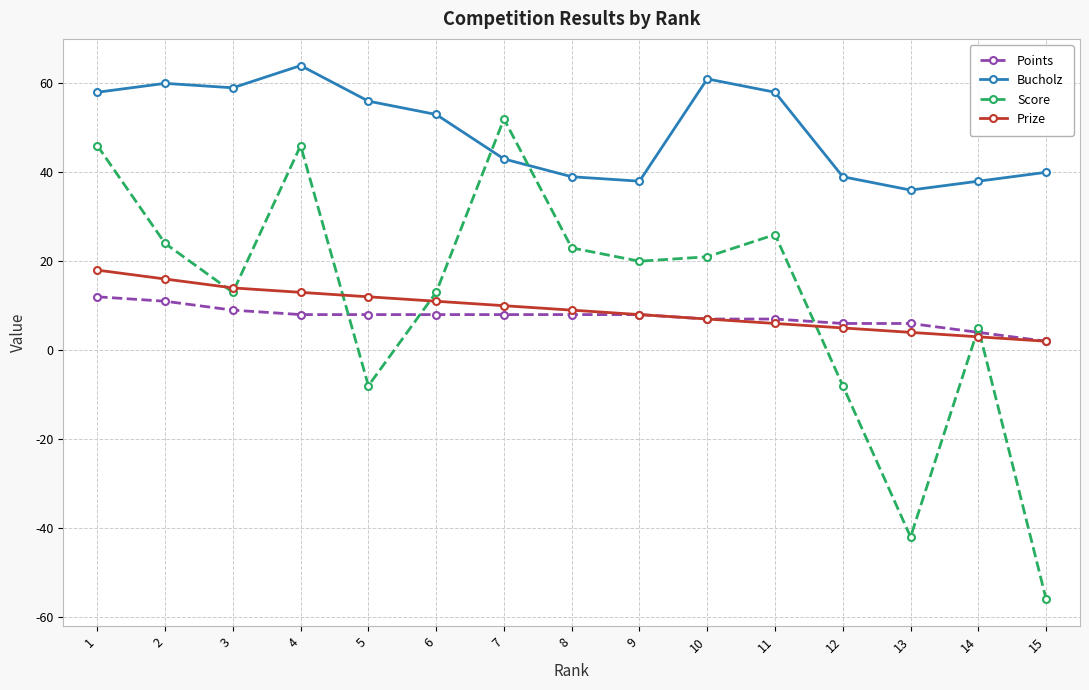

What is the total value across all series at 10?

96